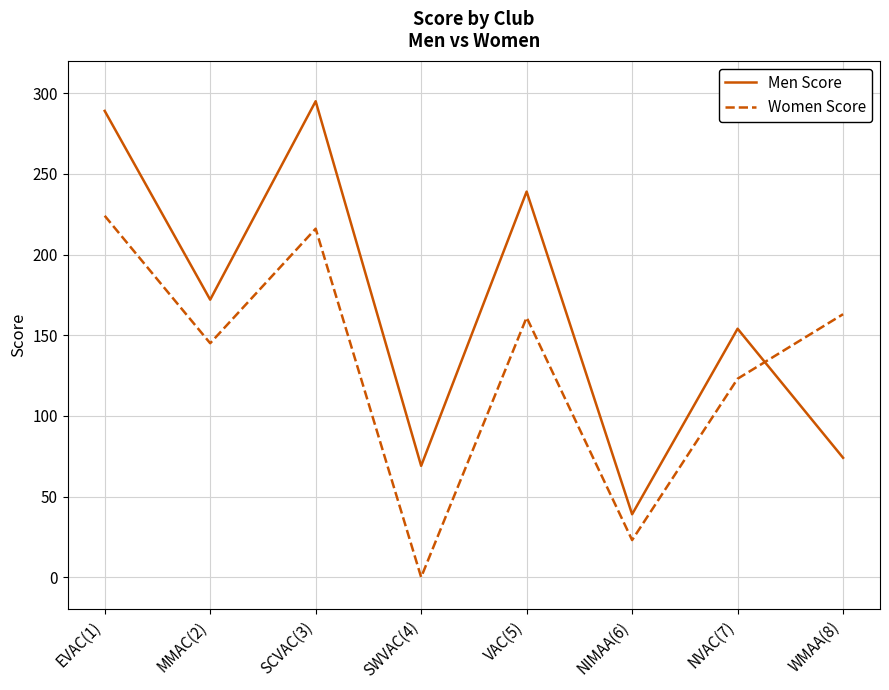

At SCVAC(3), list the series in order from smallest to largest.

Women Score, Men Score